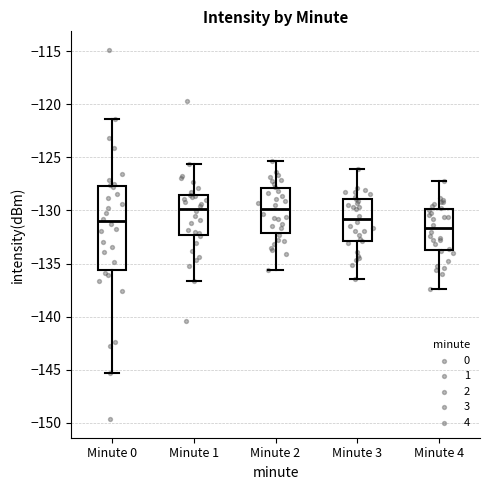

Where does the lower whisker of the box for Minute 2 end on the y-axis? The values are not printed on the chart, so give them approximately, as read against the axis.

-135.5